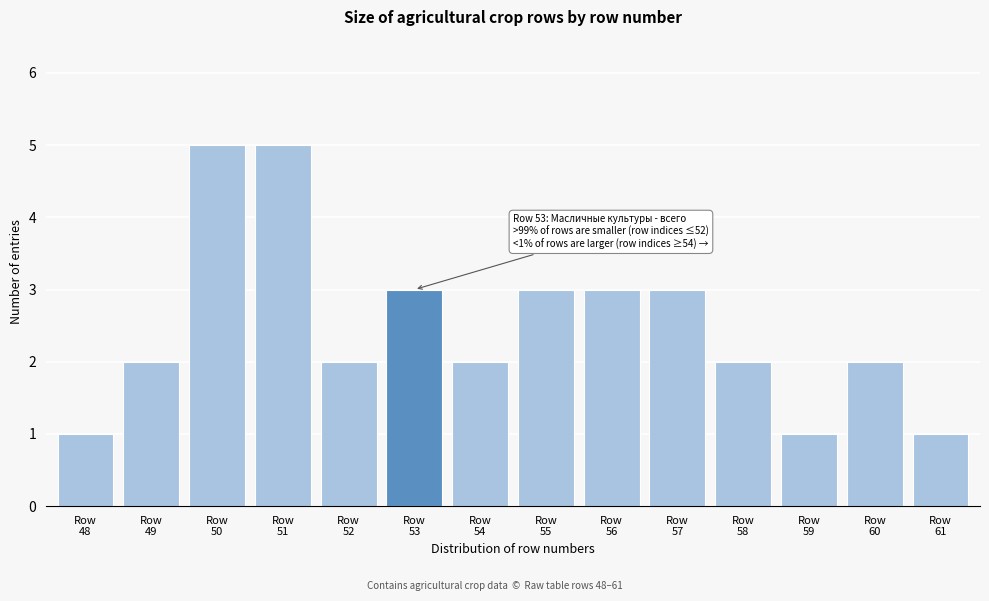

Reading right to left, extract all data points from this chart.

1	2	1	2	3	3	3	2	3	2	5	5	2	1